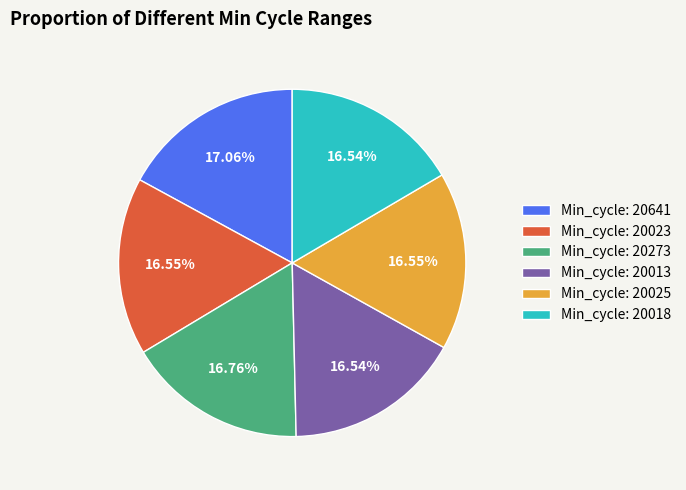

Does any single category account for the majority?

No